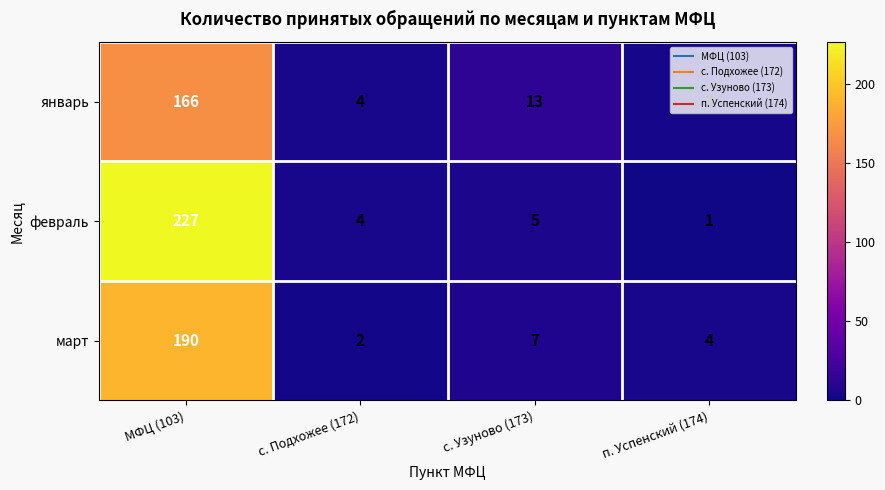

What is the average value of the февраль series?

59